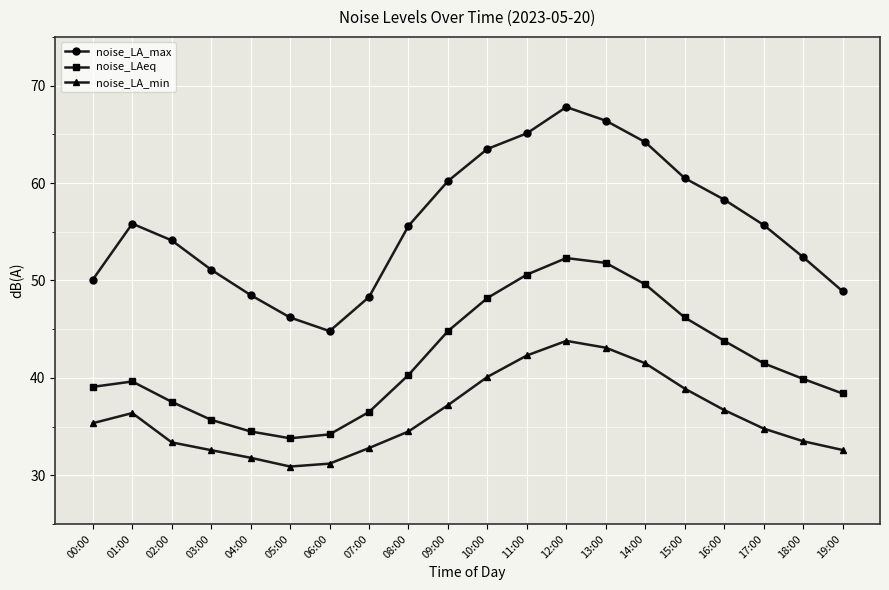

List the series in order of their peak value, highest first.

noise_LA_max, noise_LAeq, noise_LA_min